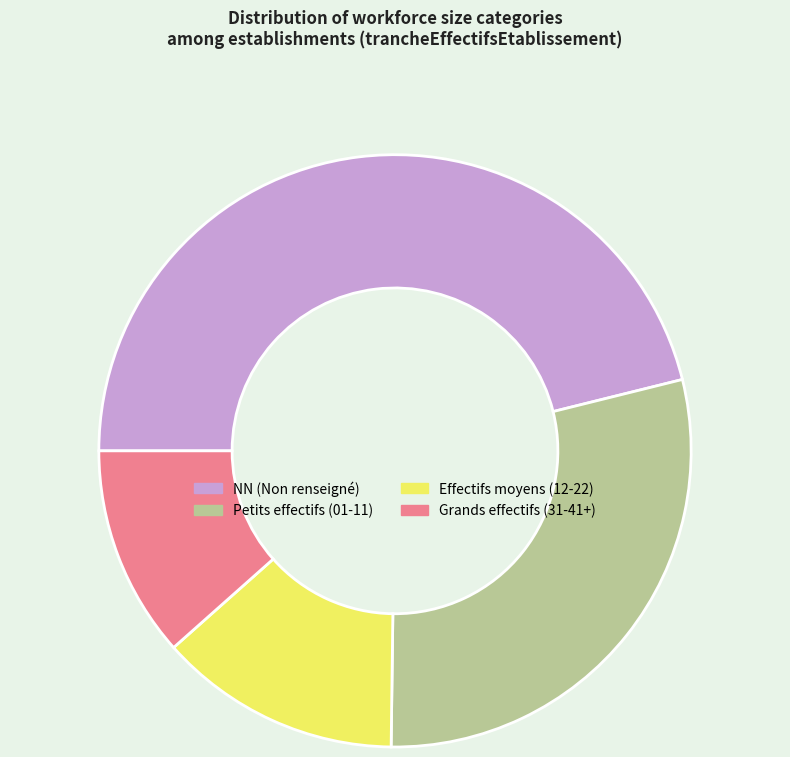

Does any single category account for the majority?

No